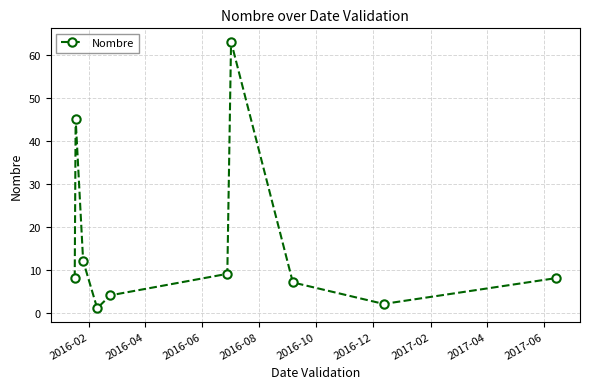

True or false: the data has more than 1 interior local peaks.

True